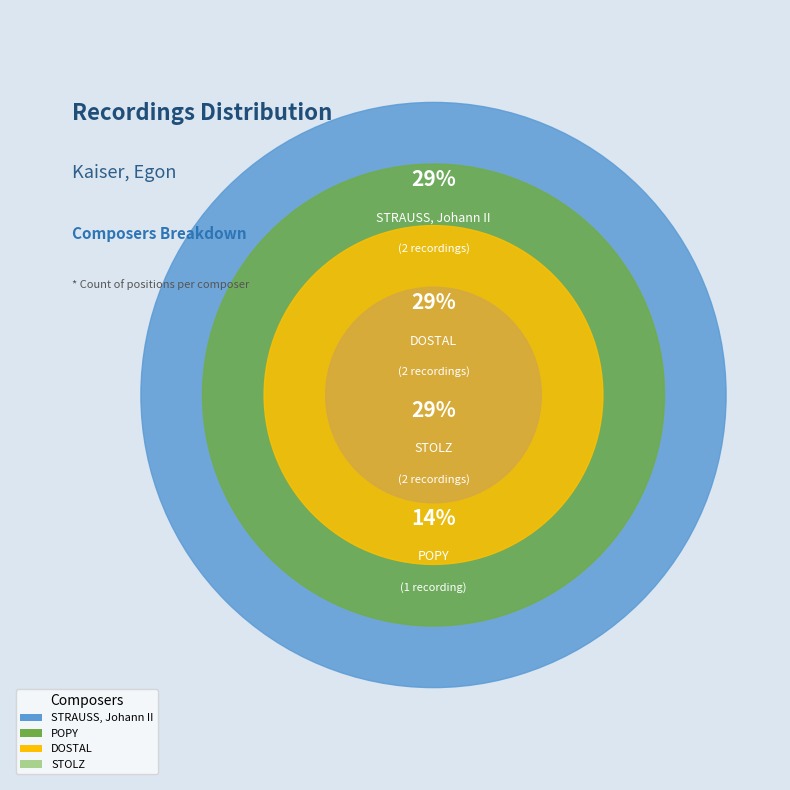

Count the number of slices in the pie.

4